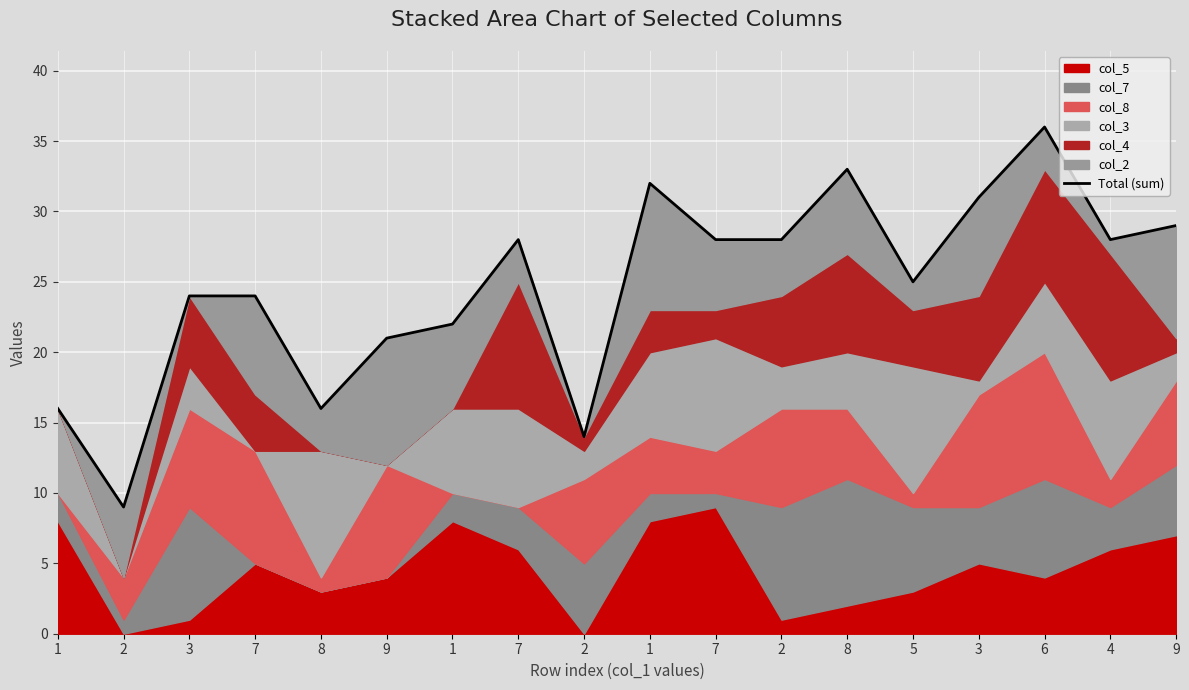

How many interior local valleys (lower than both neighbors) does the data have?

5